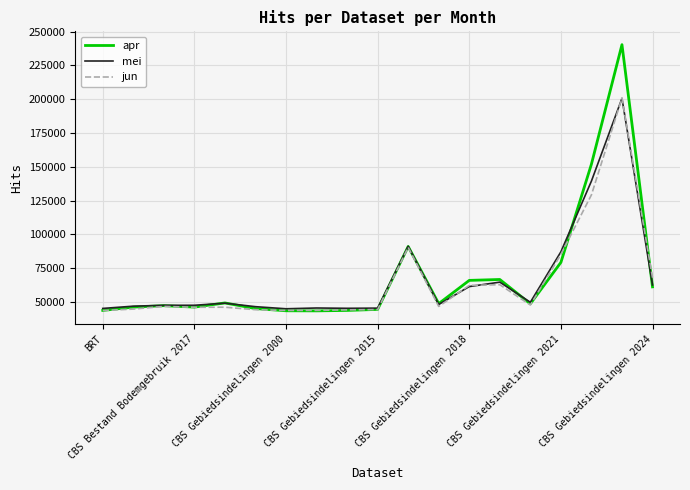

Which series has the widest spread of values?

apr